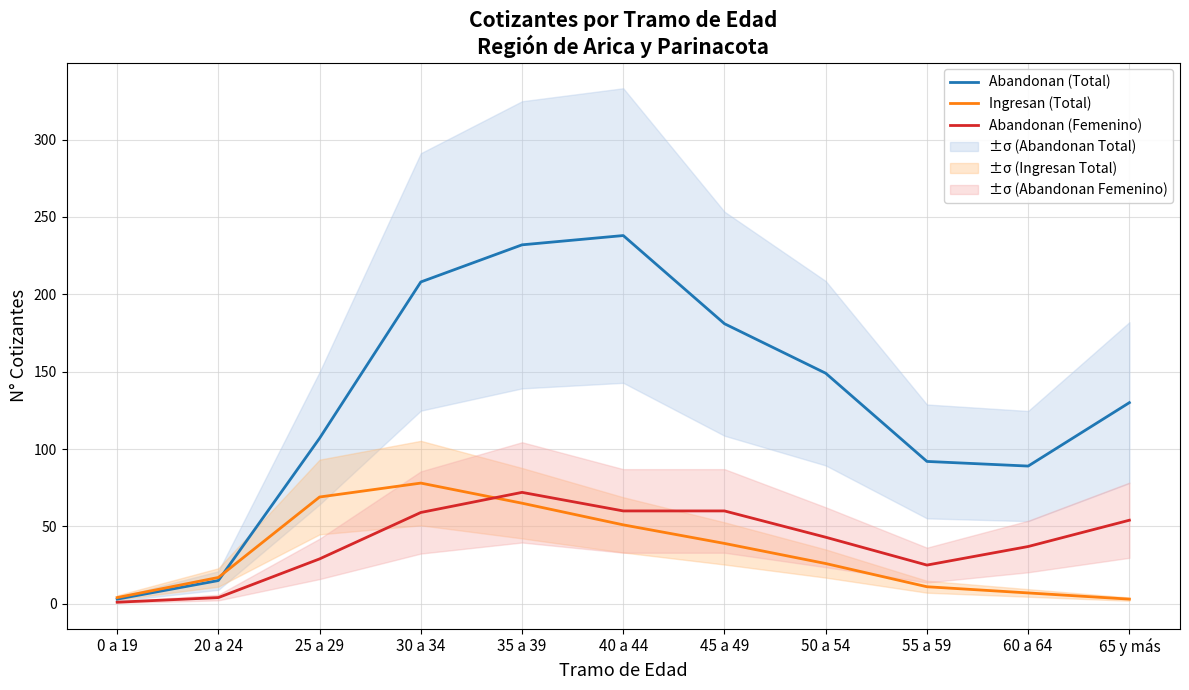

How many data points does each series have?

11